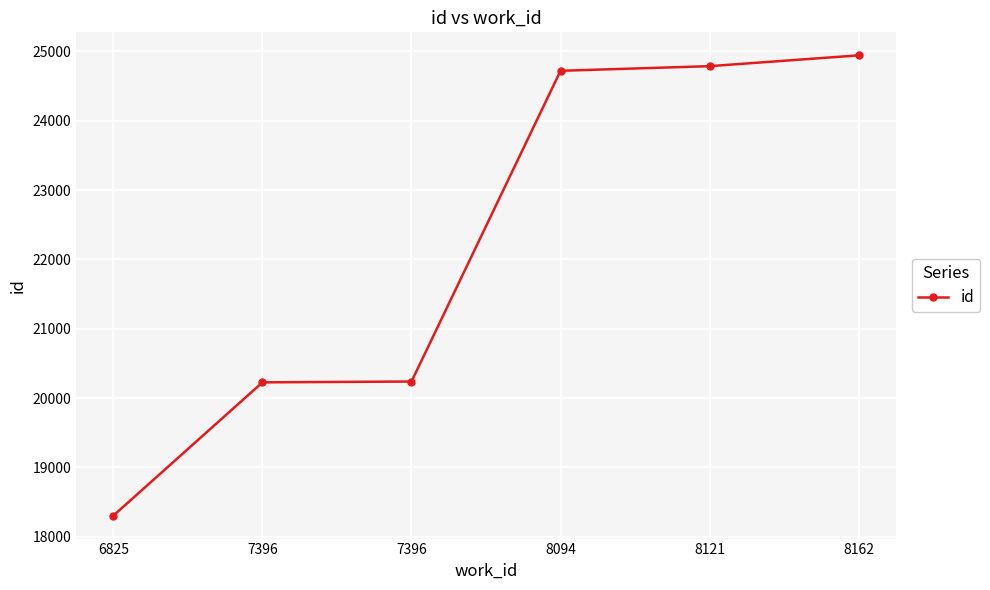

Where does the data first go above 24721?

8121